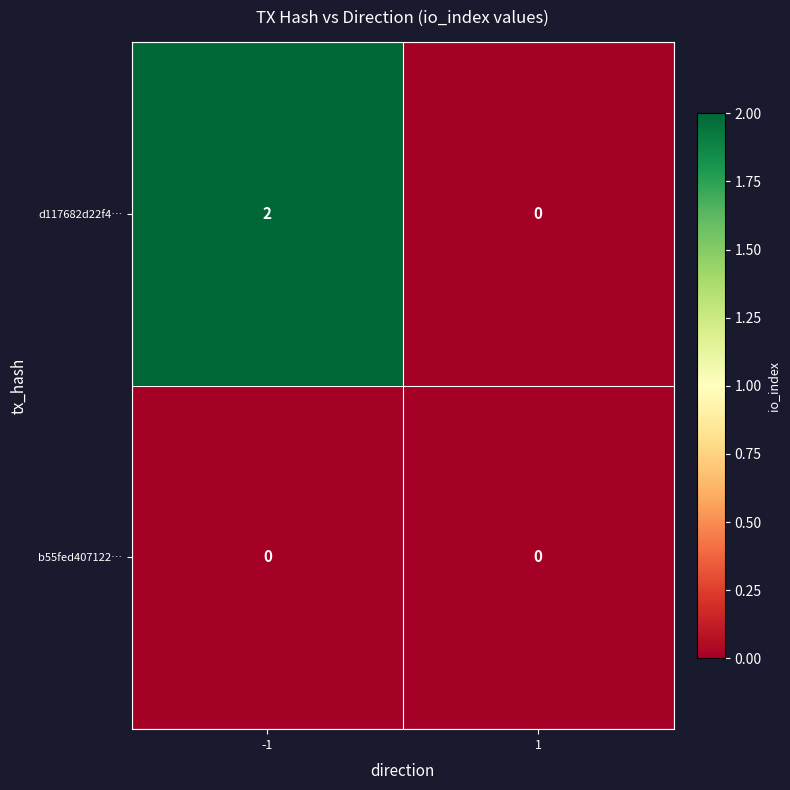

True or false: d117682d22f4… has a value of -1 at 1.

False